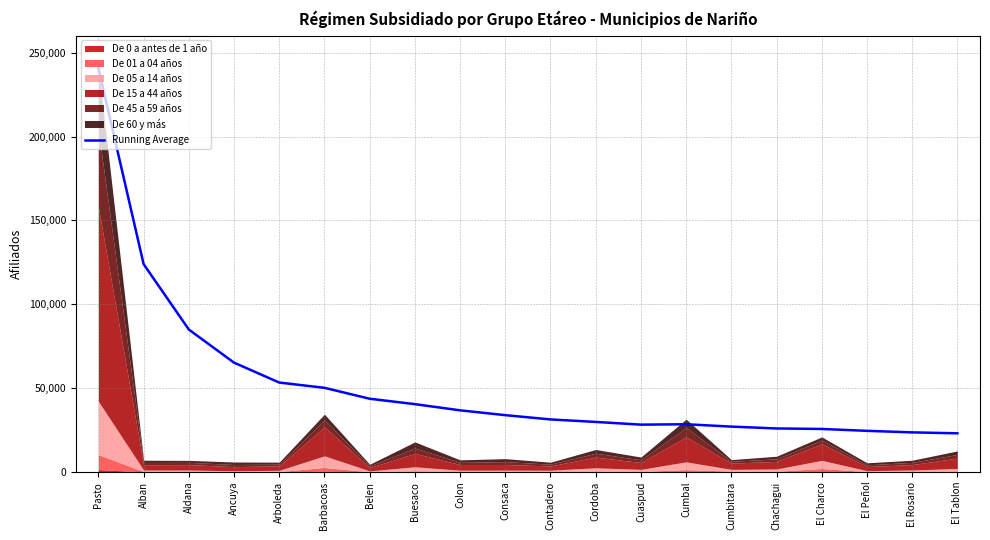

Is it true that the value at Cuaspud is 12983.1?

False